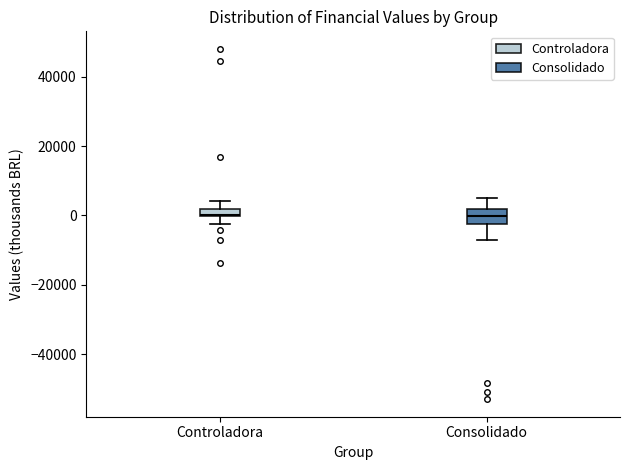

Comparing the boxes themselves (not the whiskers), which one is the tallest?

Consolidado